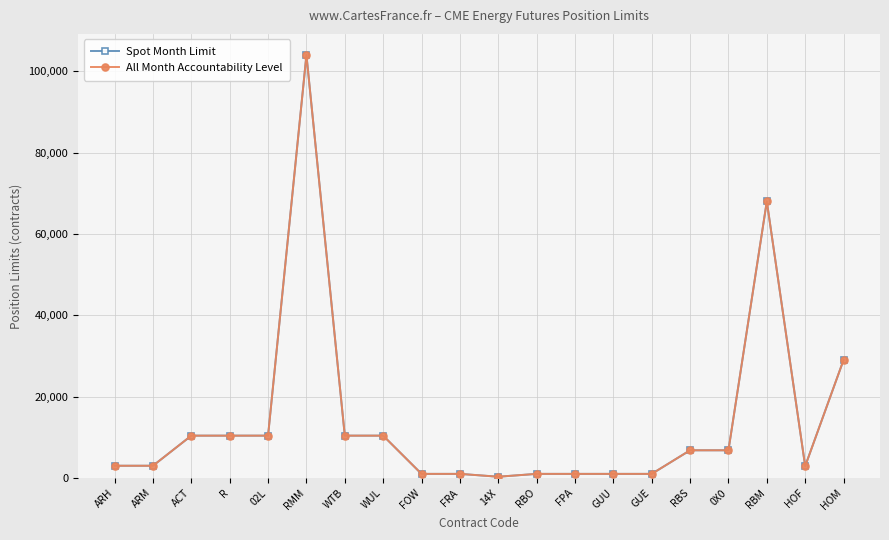

Does the chart display data point markers on the line(s)?

Yes